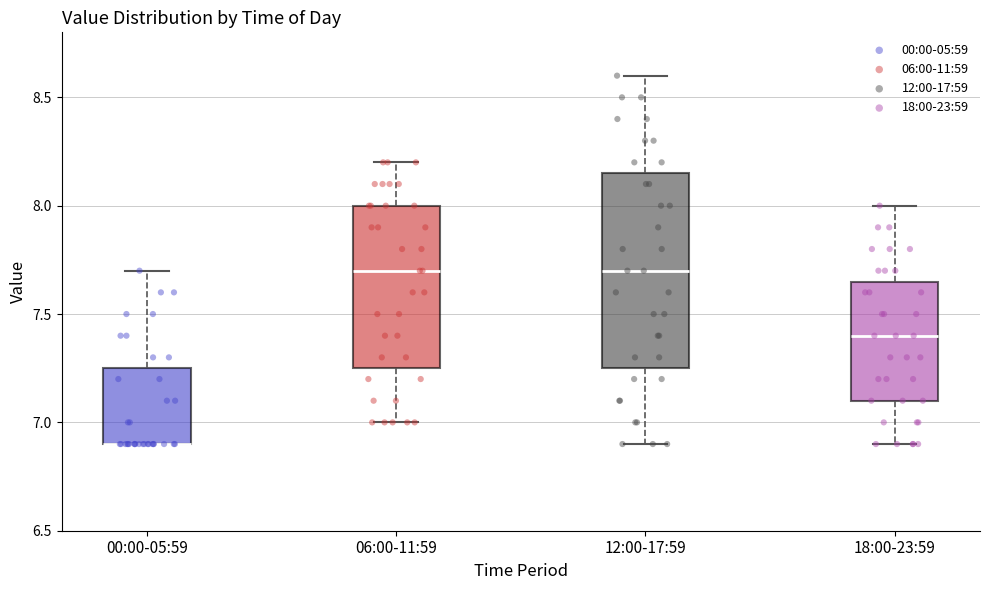

Where does the upper whisker of the box for 12:00-17:59 end on the y-axis? The values are not printed on the chart, so give them approximately, as read against the axis.

8.60